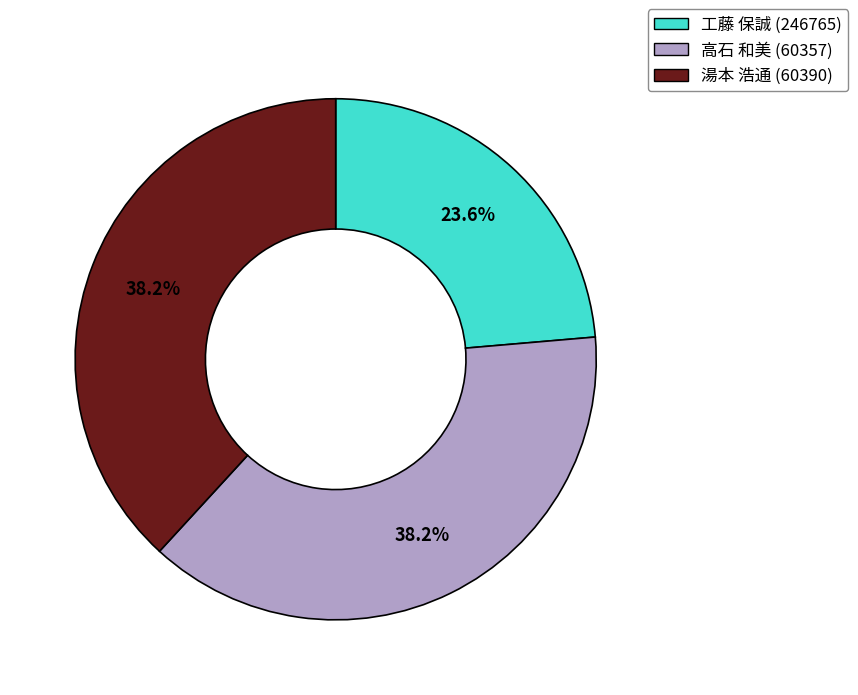

Which slice is the smallest?

工藤 保誠 (246765)